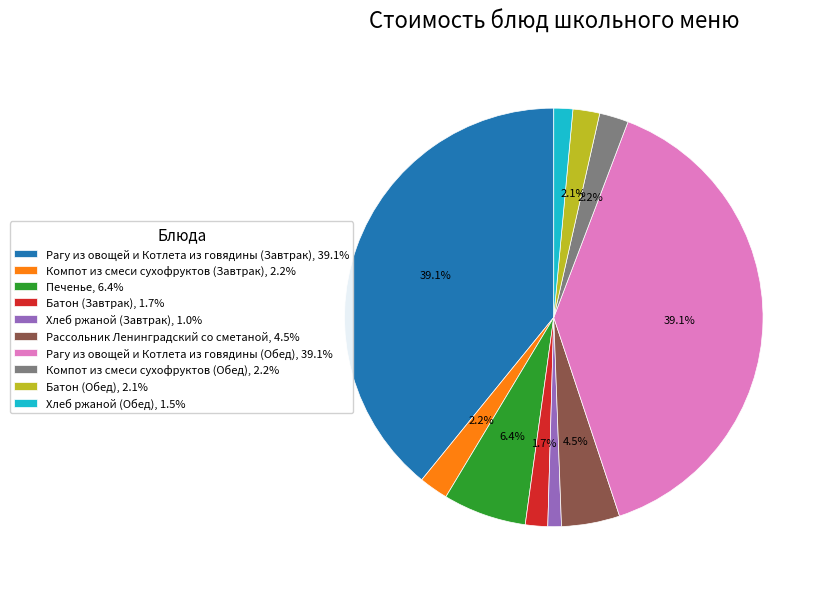

Combined, what portion of the pie is Батон (Завтрак), 1.7% and Рагу из овощей и Котлета из говядины (Обед), 39.1%?

40.9%